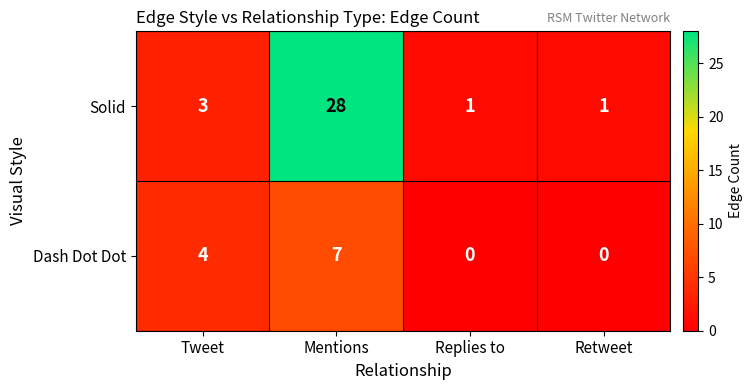

List the series in order of their peak value, highest first.

Solid, Dash Dot Dot